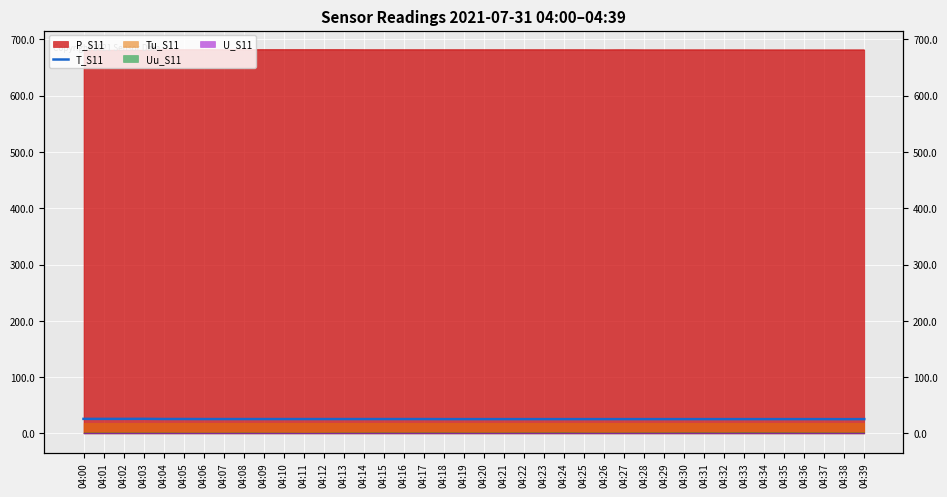

Rank the categories by value from highest to lowest.

04:03, 04:00, 04:01, 04:02, 04:04, 04:05, 04:06, 04:07, 04:08, 04:09, 04:10, 04:11, 04:12, 04:13, 04:14, 04:15, 04:16, 04:17, 04:18, 04:19, 04:20, 04:21, 04:22, 04:23, 04:24, 04:25, 04:26, 04:27, 04:28, 04:29, 04:30, 04:31, 04:32, 04:33, 04:34, 04:35, 04:36, 04:37, 04:39, 04:38